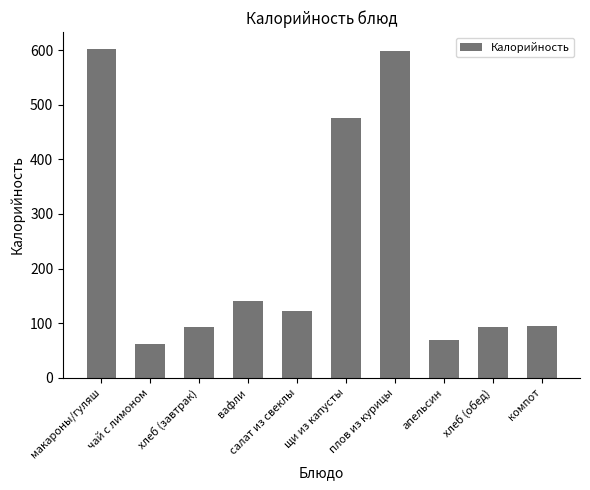

What is the sum of the values at макароны/гуляш and плов из курицы?

1201.1